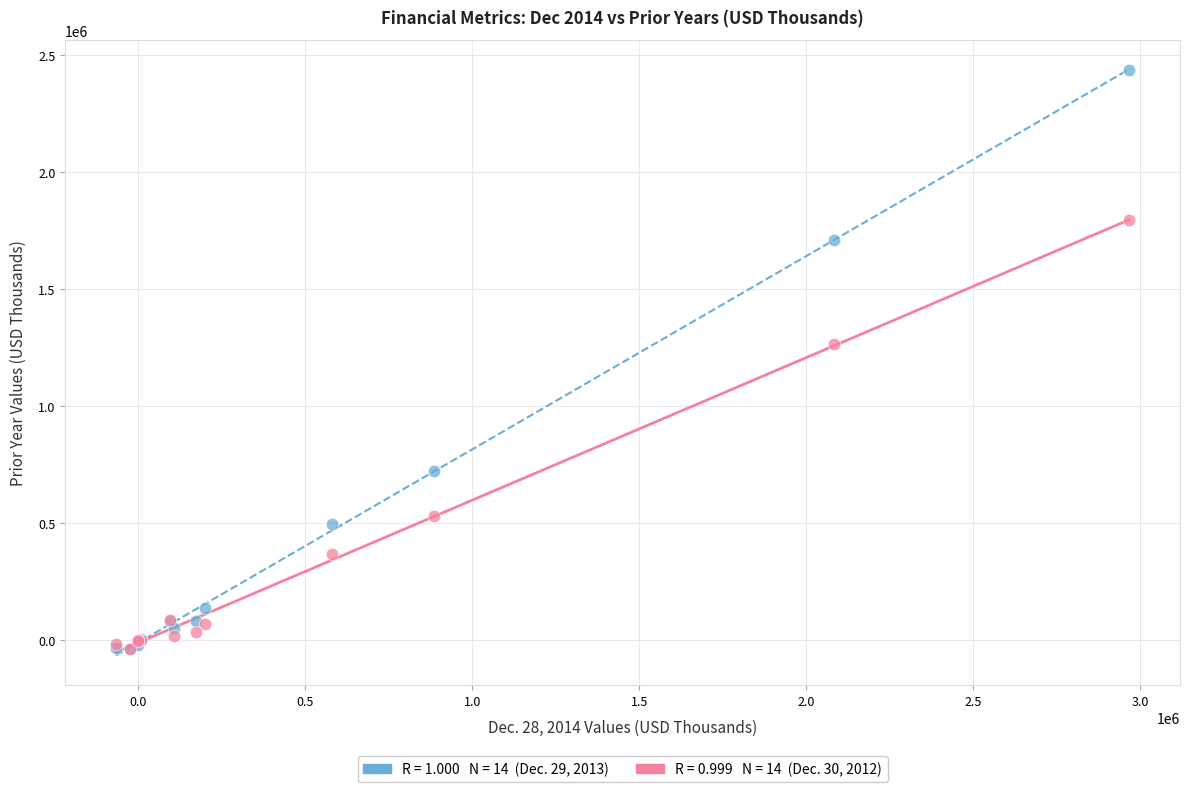

Across all series, what Y value is closest to 1200354?

1264514